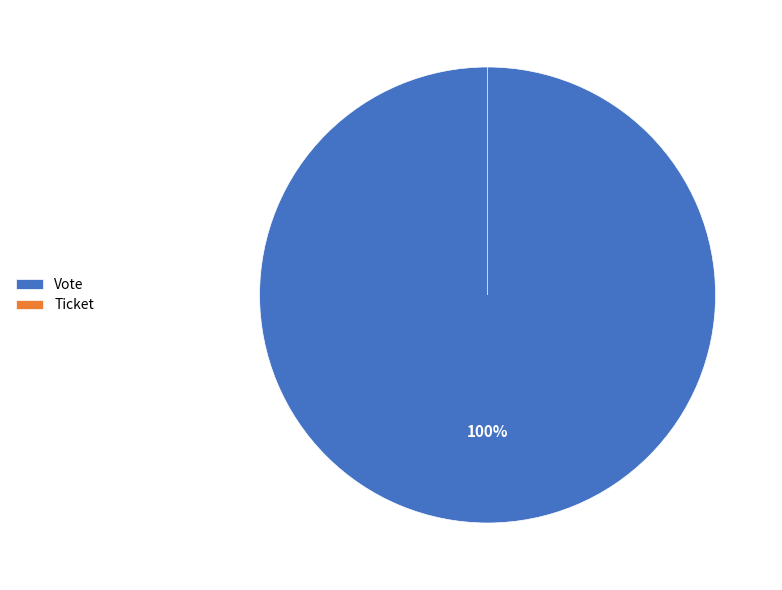

To the nearest percent, what is the combined percentage of Ticket and Vote?

100%